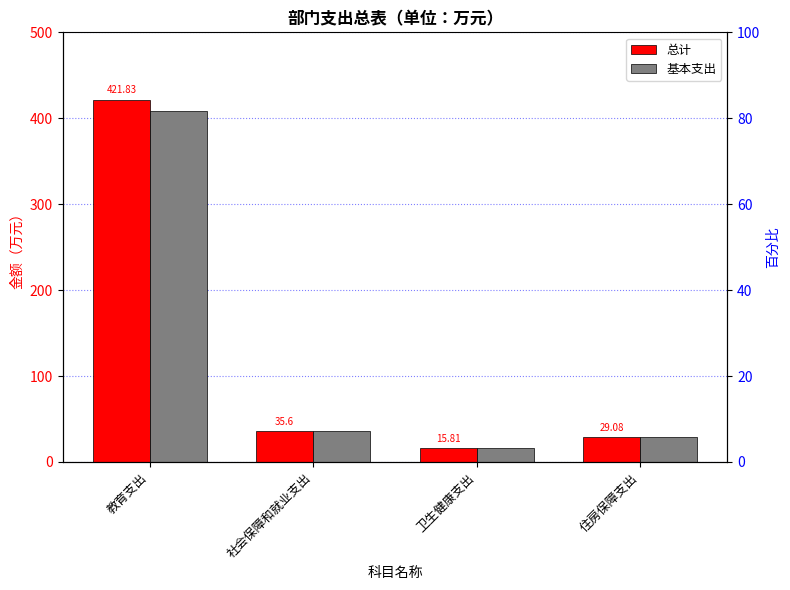

How many values in the 基本支出 series exceed 35?

2